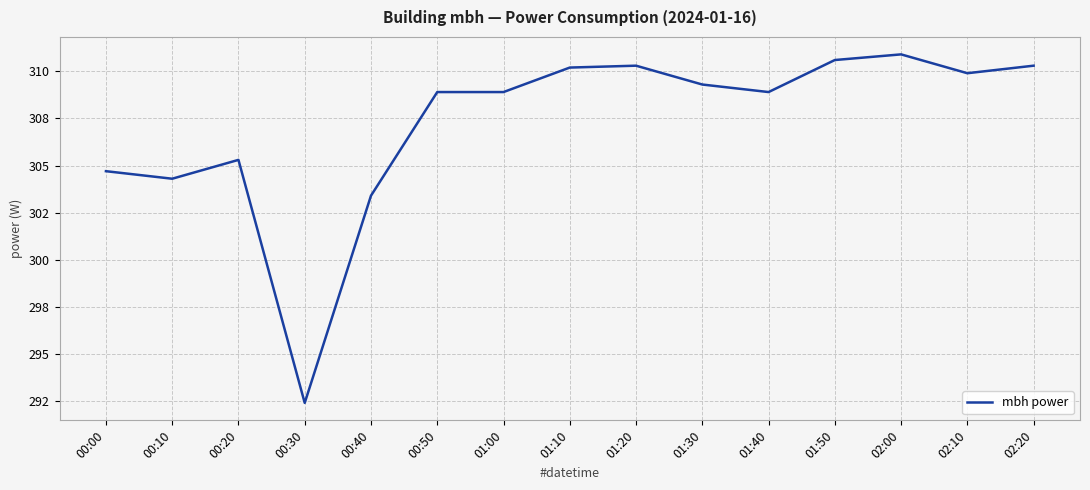

Reading left to right, transcribe all the data shown in this chart.

304.7	304.3	305.3	292.4	303.4	308.9	308.9	310.2	310.3	309.3	308.9	310.6	310.9	309.9	310.3